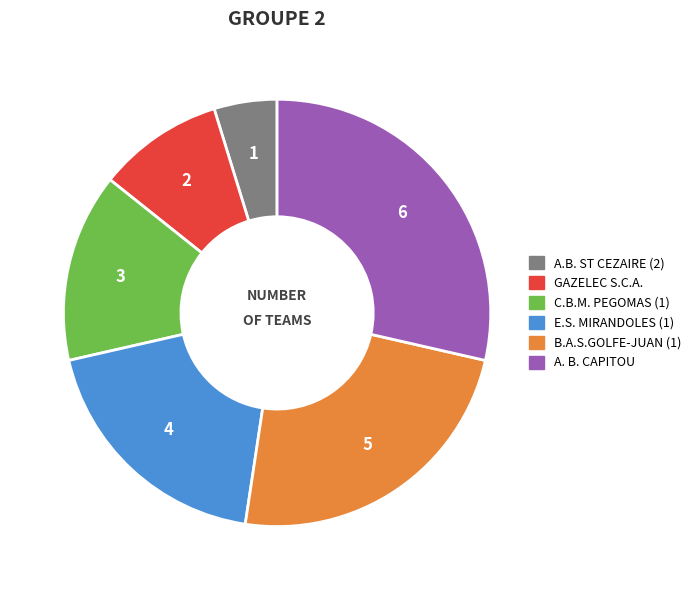

Do C.B.M. PEGOMAS (1) and B.A.S.GOLFE-JUAN (1) together represent more than half of the pie?

No